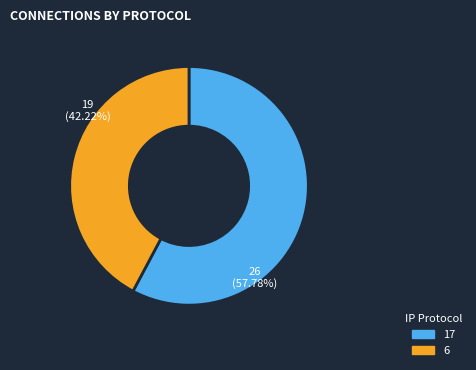

How many slices are in this pie chart?

2